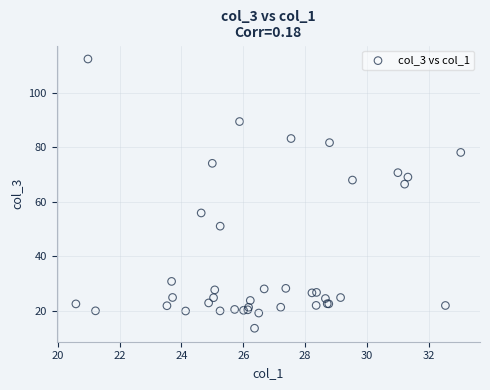

What Y value in the scatter plot is closest to 63?

66.5